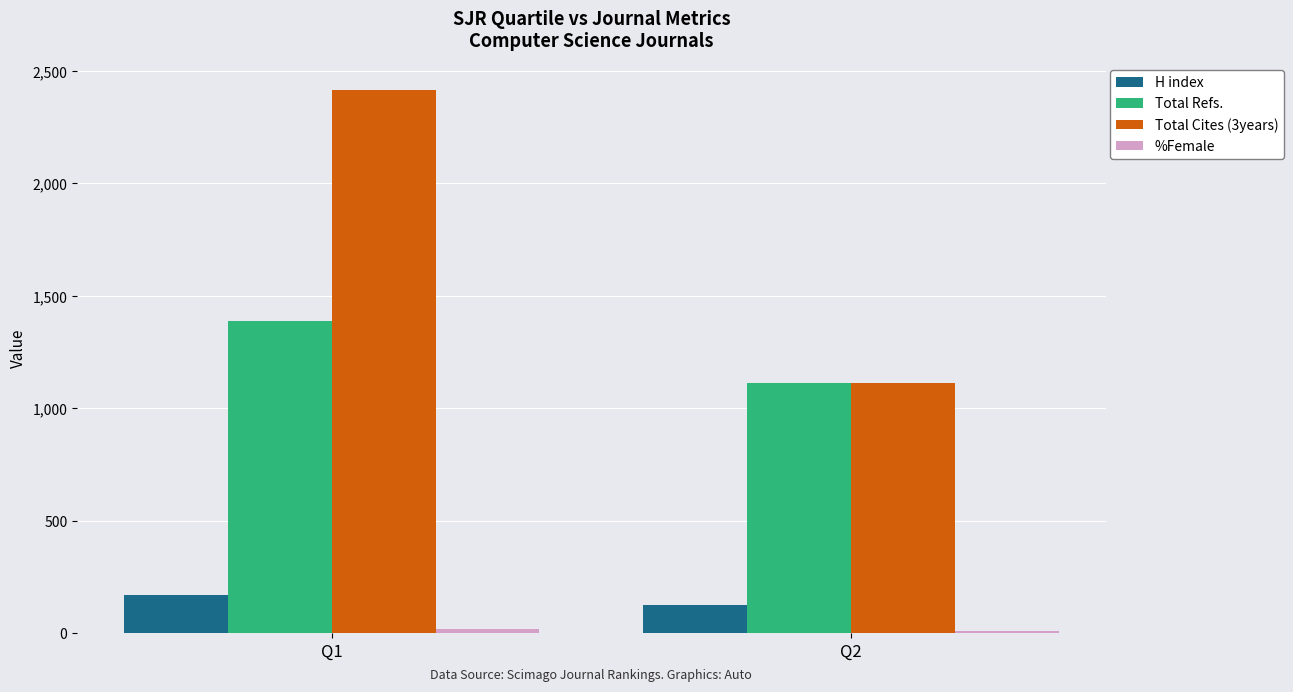

Which series has the widest spread of values?

Total Cites (3years)